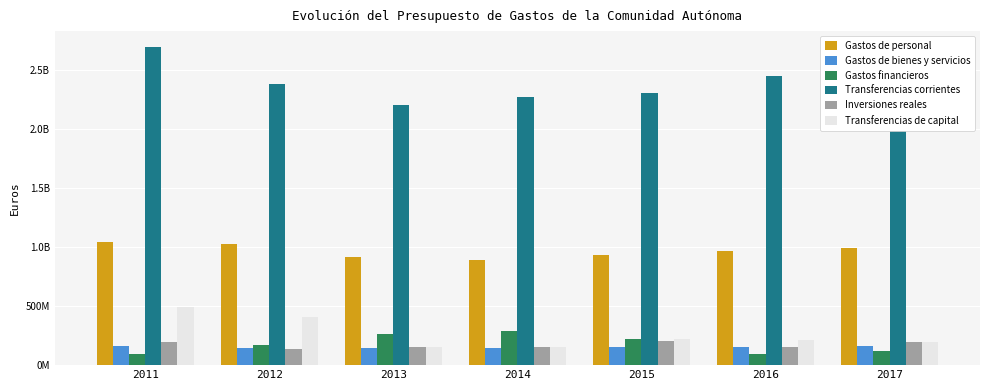

Reading right to left, what are all the values shown in this chart?

Gastos de personal: 2017=996477250	2016=969950251	2015=933292497	2014=891081109	2013=915003950	2012=1023851816	2011=1041809612
Gastos de bienes y servicios: 2017=160271166	2016=154111213	2015=155379787	2014=145400329	2013=149375084	2012=149272652	2011=159318945
Gastos financieros: 2017=120045587	2016=94565811	2015=224430766	2014=290871823	2013=264889373	2012=170363073	2011=93251463
Transferencias corrientes: 2017=2504575215	2016=2447127809	2015=2301347283	2014=2267654670	2013=2206630909	2012=2382895959	2011=2694878443
Inversiones reales: 2017=198265375	2016=155797437	2015=204148293	2014=151931046	2013=149740269	2012=138203811	2011=196034648
Transferencias de capital: 2017=195076370	2016=214114765	2015=218117665	2014=151762384	2013=154652755	2012=408830703	2011=493537548